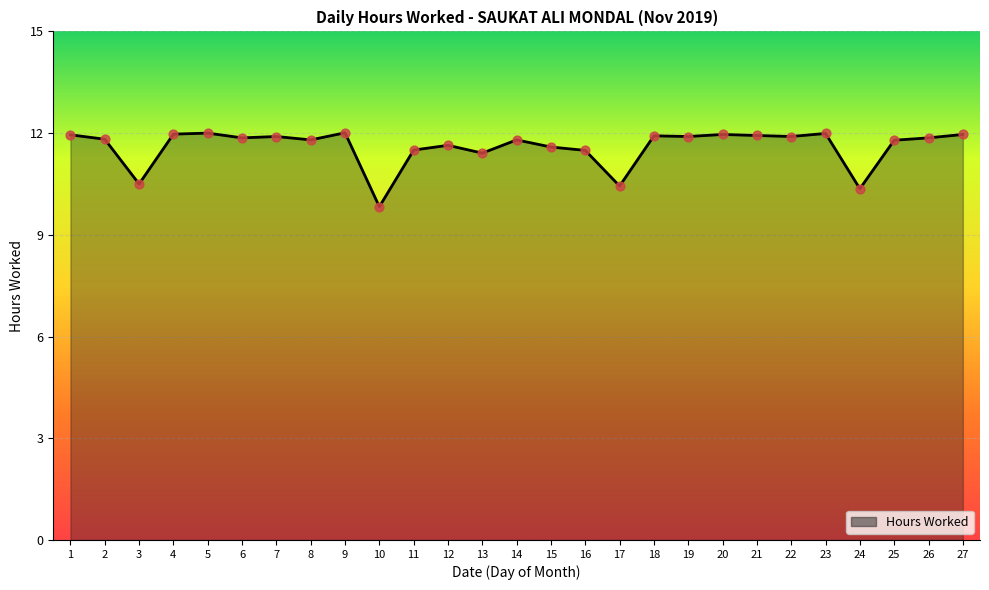

Approximately how many times larger is the value at 23 compared to 21?

1.0